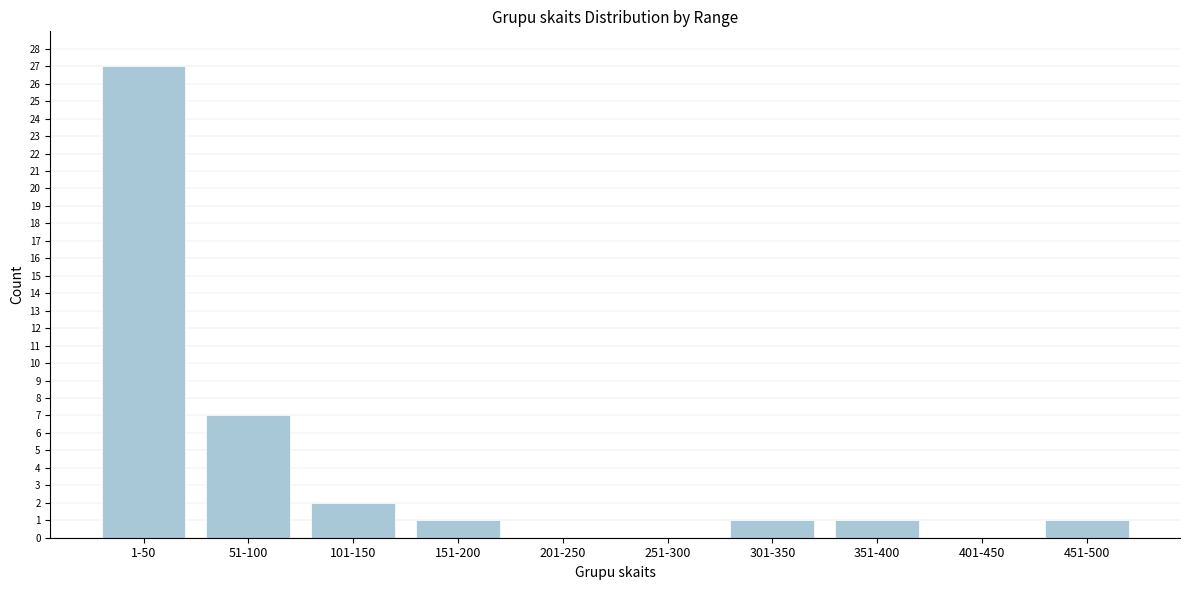

Reading right to left, extract all data points from this chart.

451-500=1	401-450=0	351-400=1	301-350=1	251-300=0	201-250=0	151-200=1	101-150=2	51-100=7	1-50=27